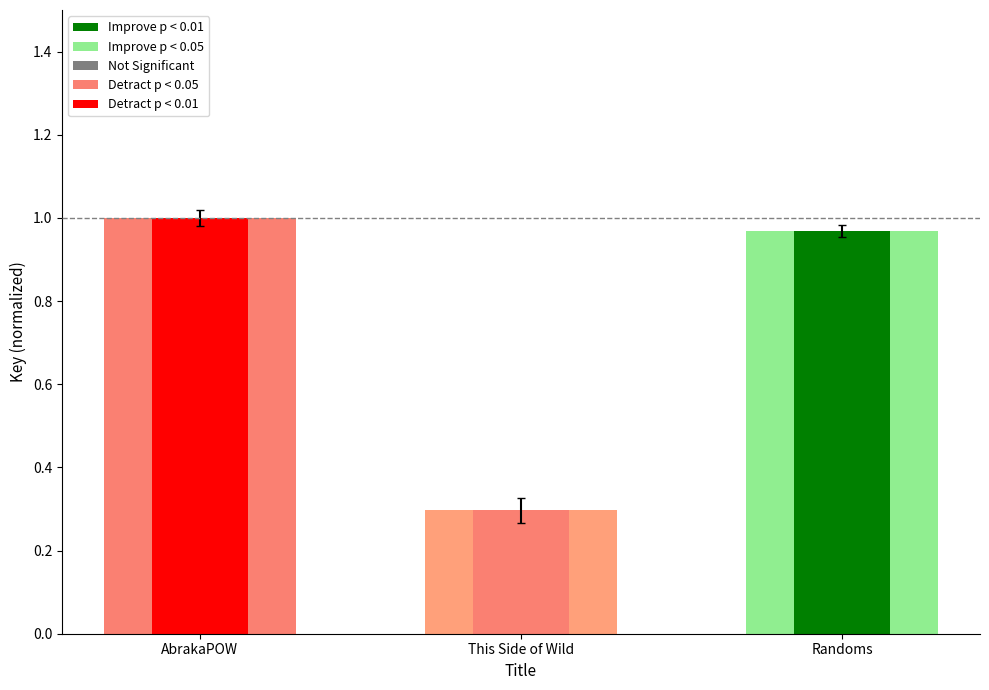

Reading left to right, list all the values displayed in this chart.

AbrakaPOW=1.0	This Side of Wild=0.3	Randoms=1.0